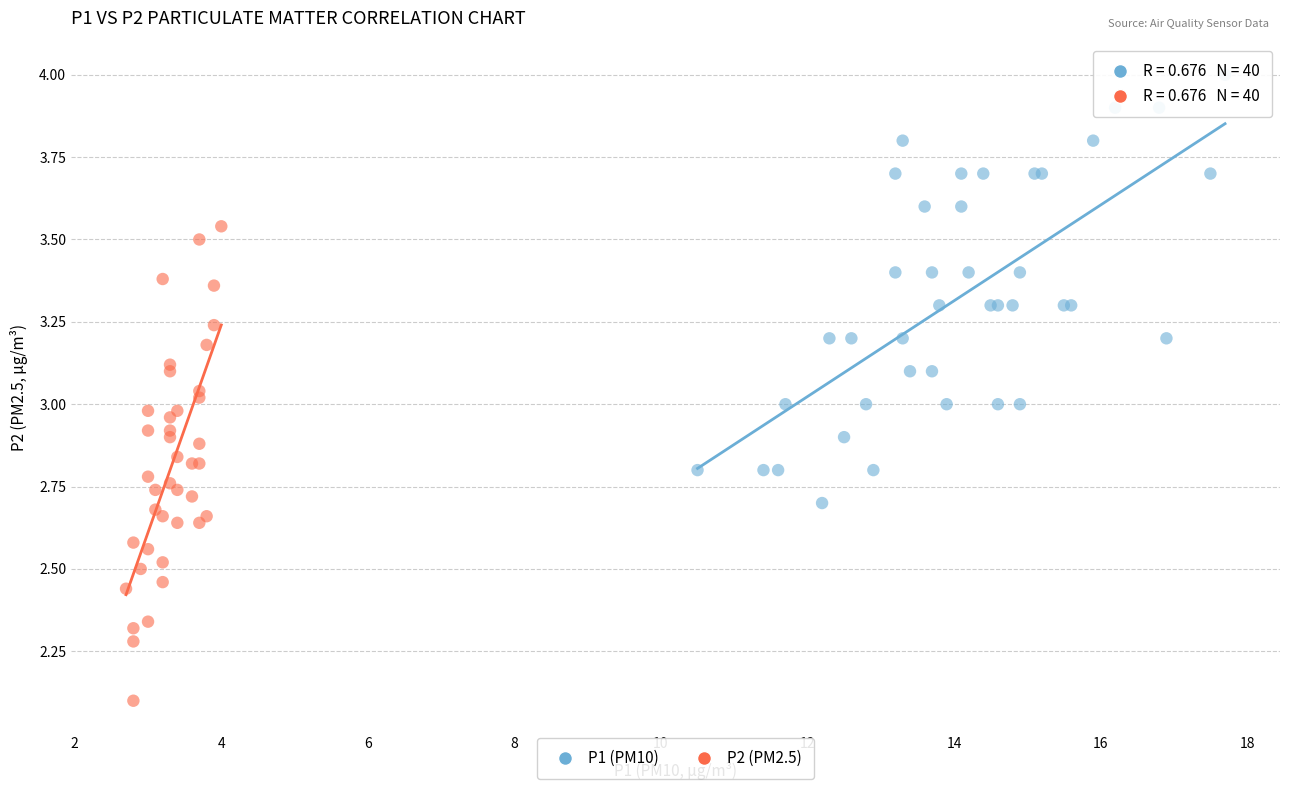

What are all the series names shown in the legend?

P1 (PM10), P2 (PM2.5)